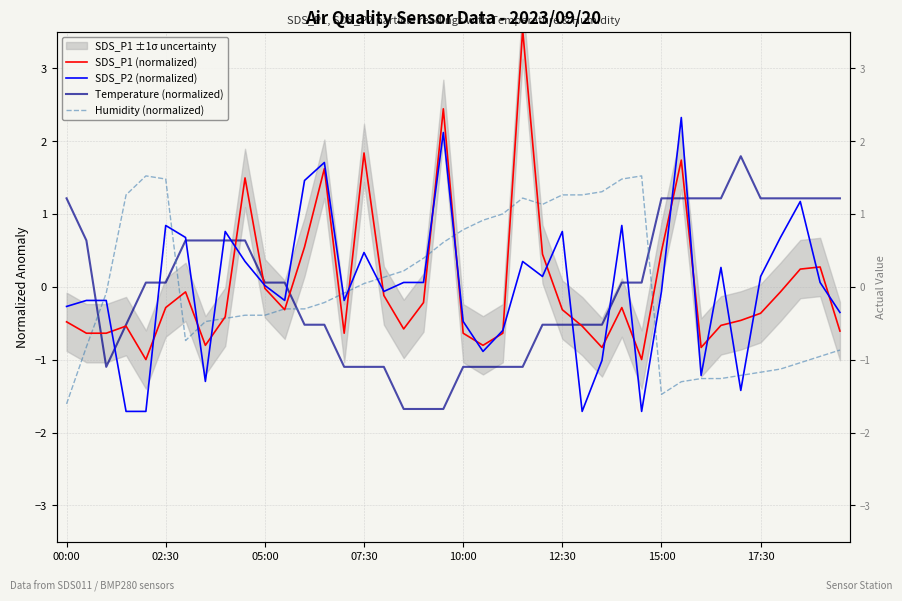

Rank the series at 24 from highest to lowest value.

Humidity (normalized), SDS_P1 (normalized), SDS_P2 (normalized), Temperature (normalized)